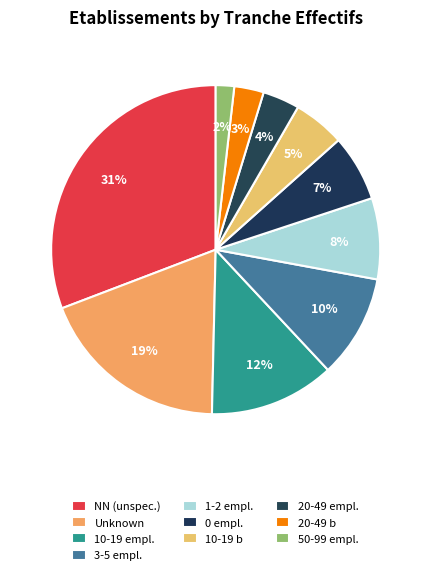

Is there a majority slice in this chart?

No